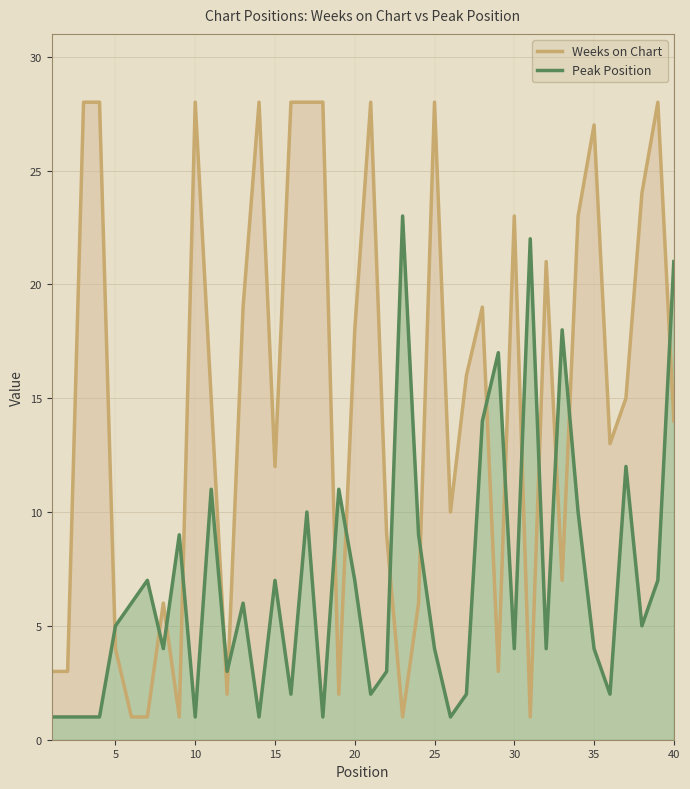

What is the total value across all series at 15?

19